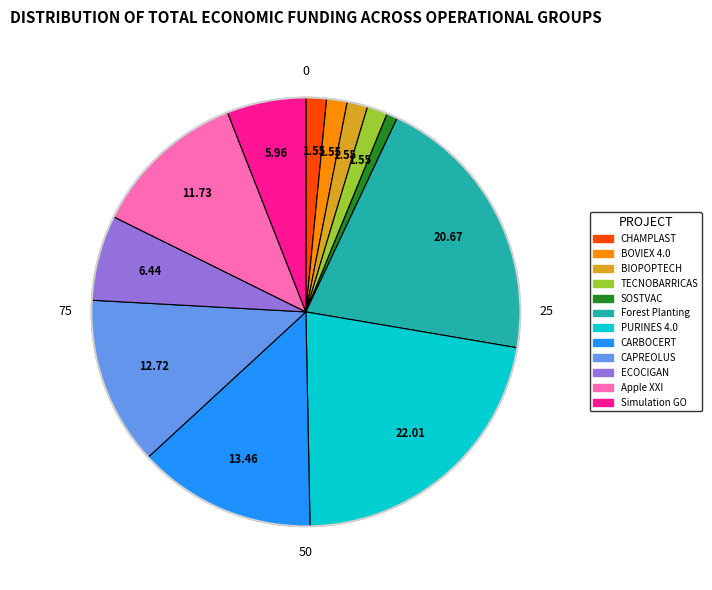

Count the number of slices in the pie.

12